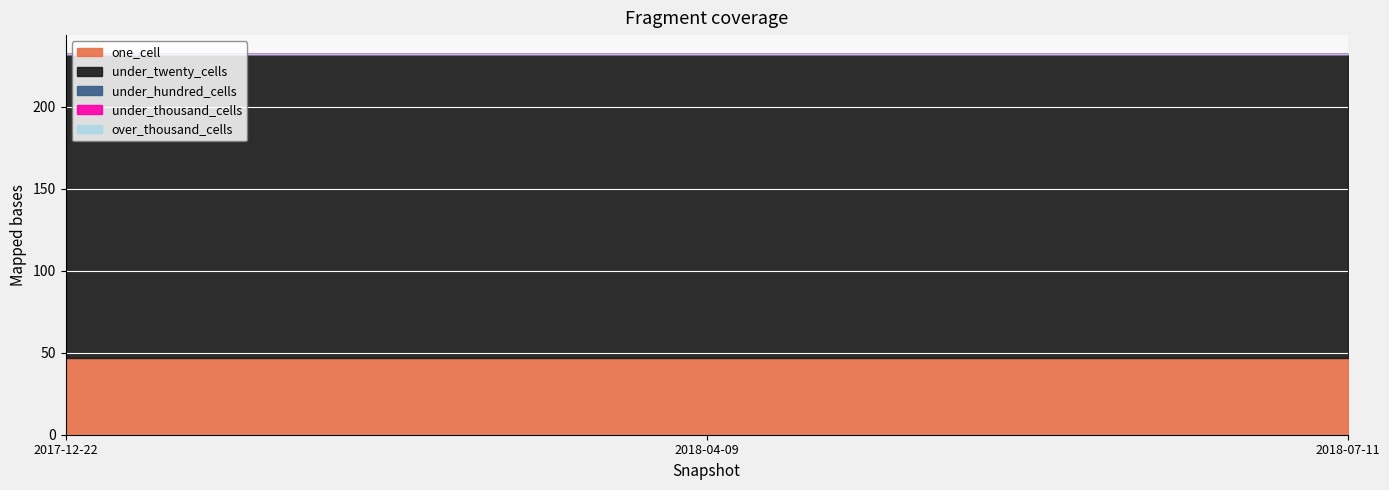

What position from the left is 2018-07-11?

3